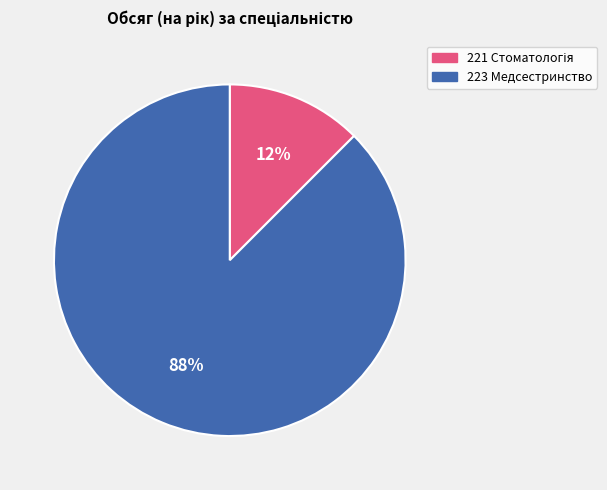

What is the largest slice in the pie chart?

223 Медсестринство